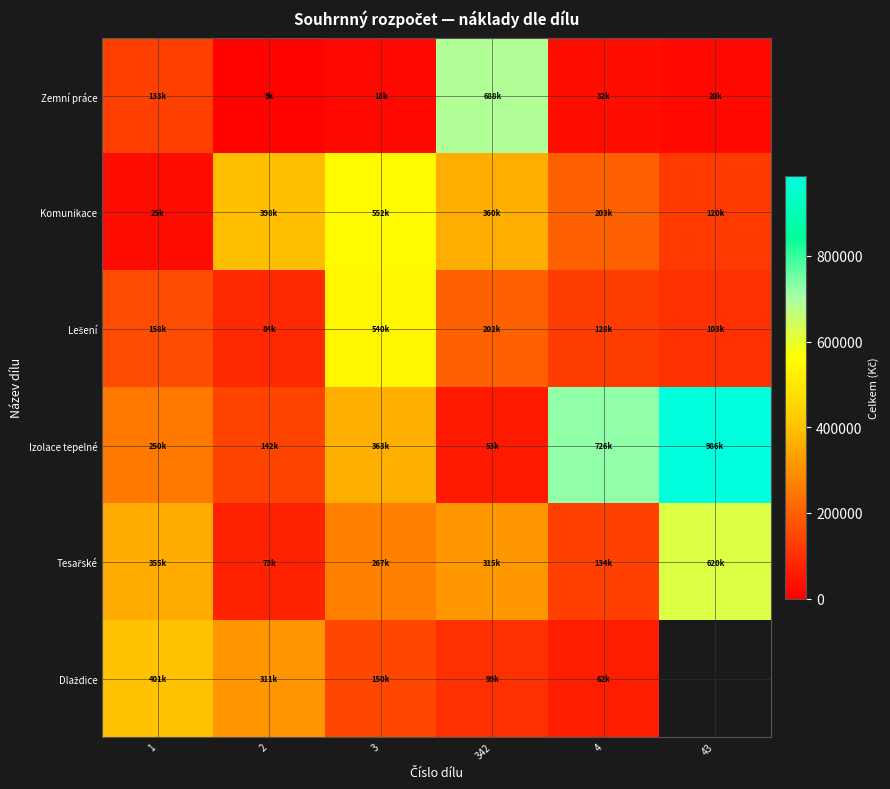

True or false: Dlaždice has a value of 62300.0 at 4.

True